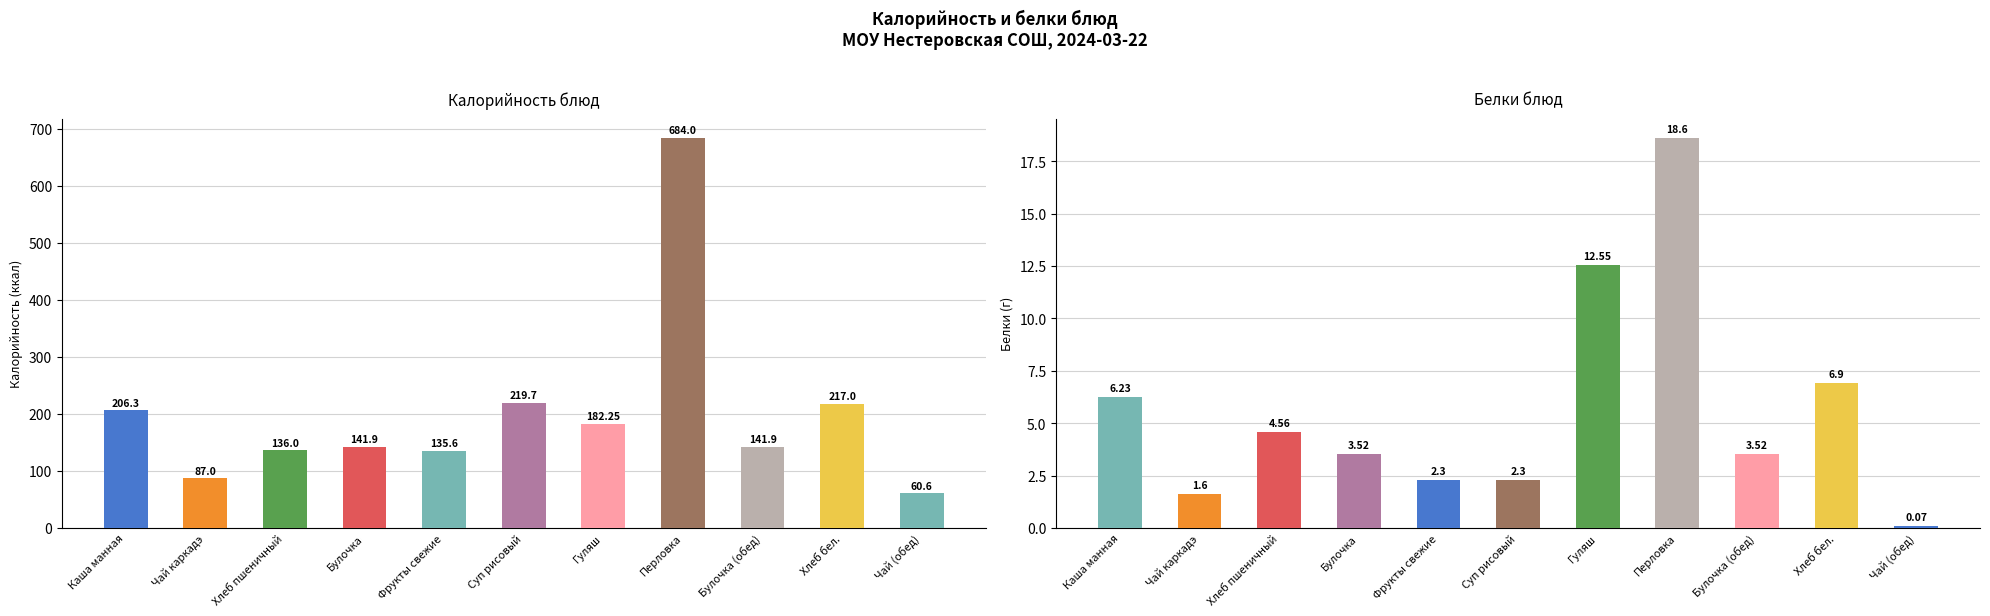

Rank the series by their maximum value, from highest to lowest.

Калорийность, Белки